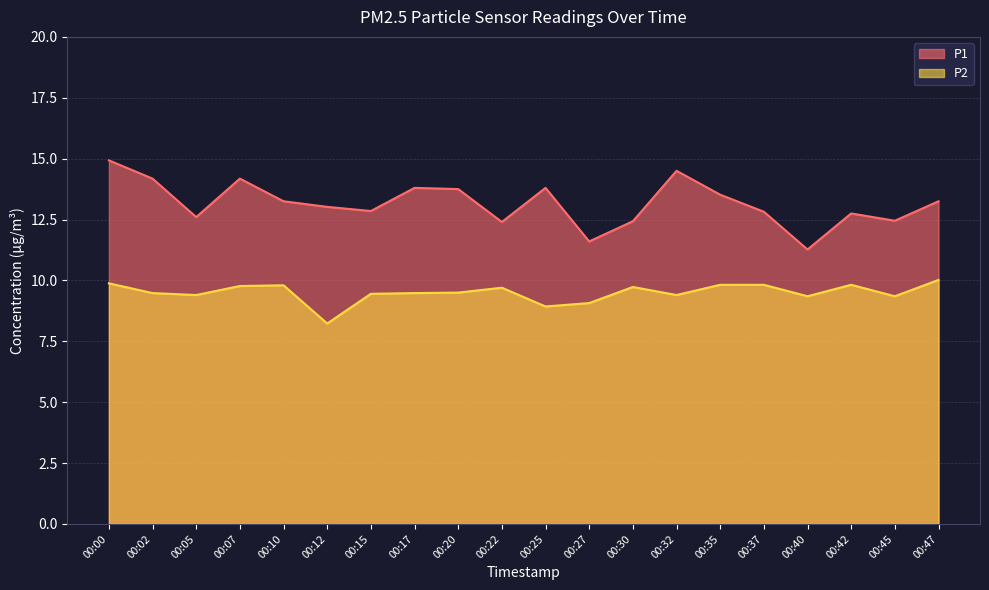

Which series has the largest range (max minus min)?

P1